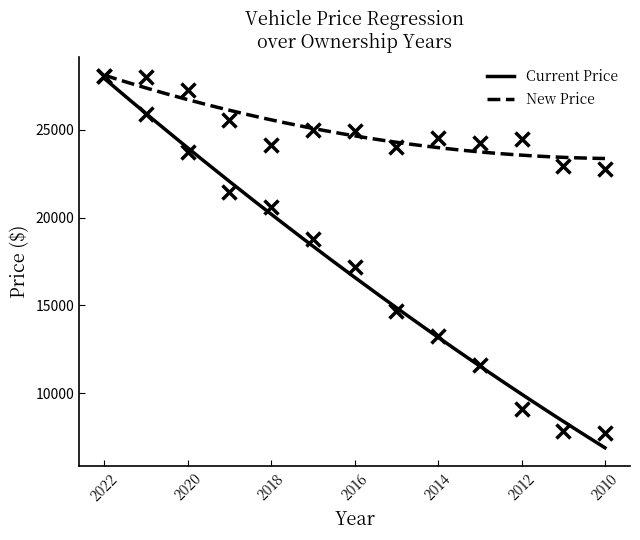

What is the average value of the New Price series?

25013.5